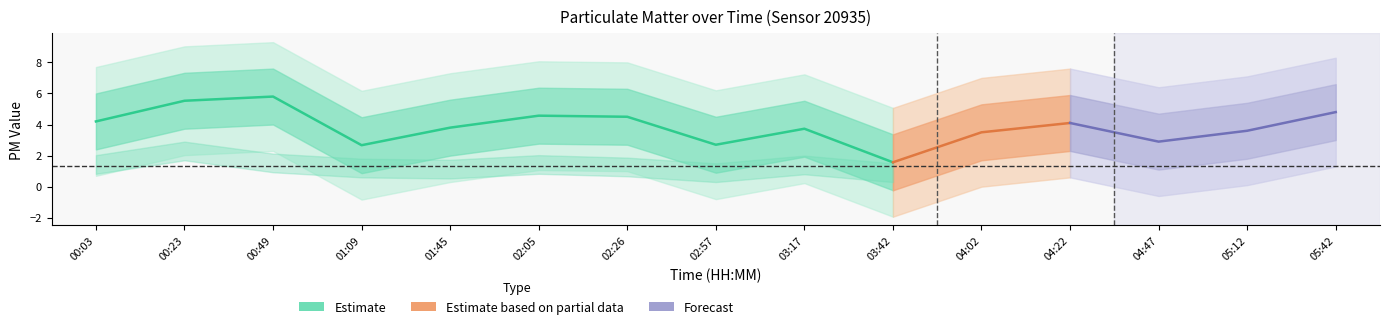

Where is the first local maximum for P1?

00:49